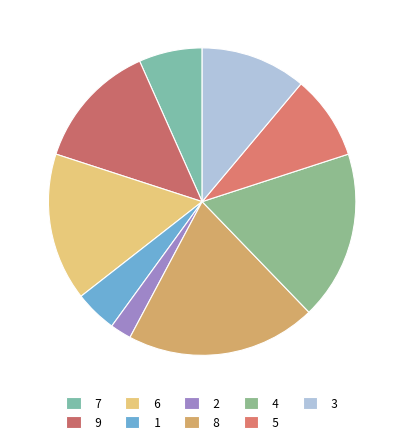

Does 2 represent more than half of the total?

No